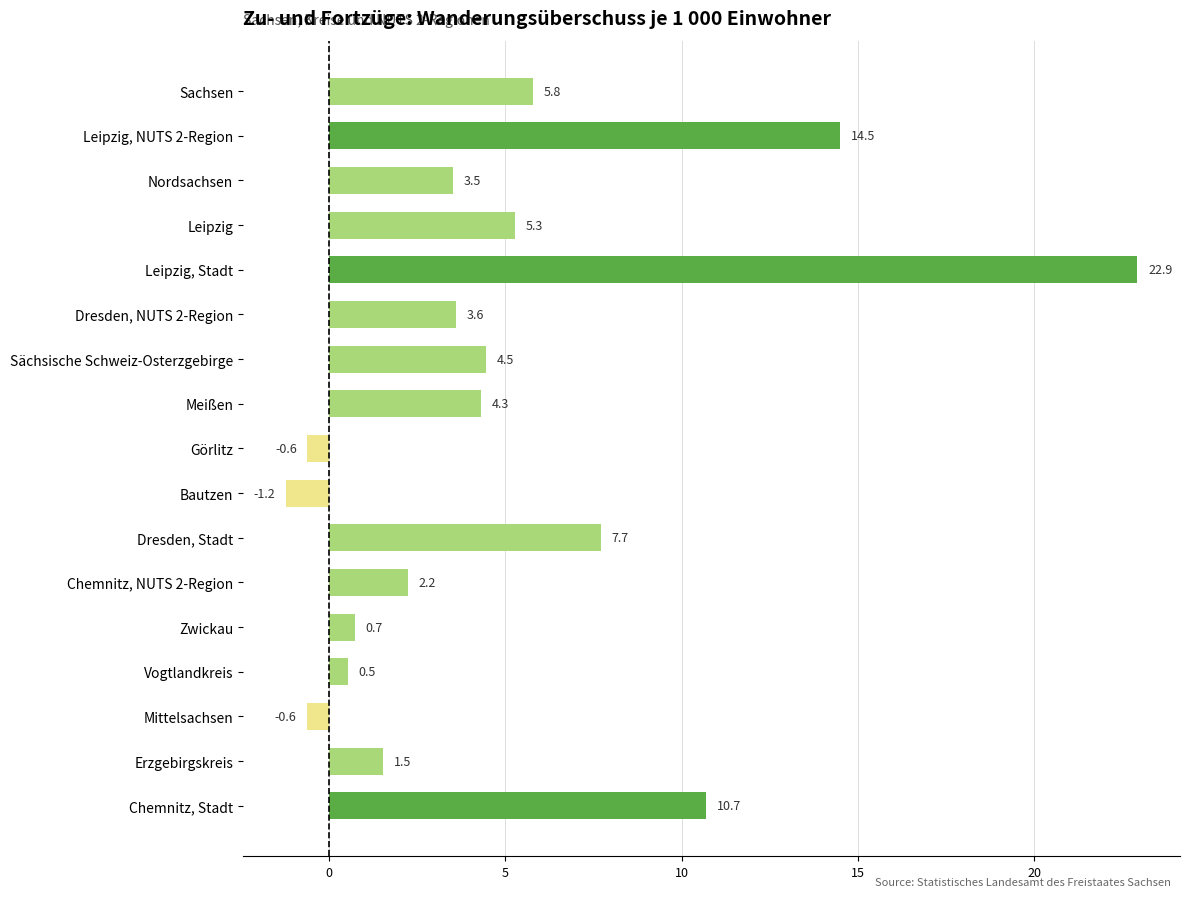

Reading bottom to top, list all the values displayed in this chart.

Chemnitz, Stadt=10.7	Erzgebirgskreis=1.5	Mittelsachsen=-0.6	Vogtlandkreis=0.5	Zwickau=0.7	Chemnitz, NUTS 2-Region=2.2	Dresden, Stadt=7.7	Bautzen=-1.2	Görlitz=-0.6	Meißen=4.3	Sächsische Schweiz-Osterzgebirge=4.5	Dresden, NUTS 2-Region=3.6	Leipzig, Stadt=22.9	Leipzig=5.3	Nordsachsen=3.5	Leipzig, NUTS 2-Region=14.5	Sachsen=5.8